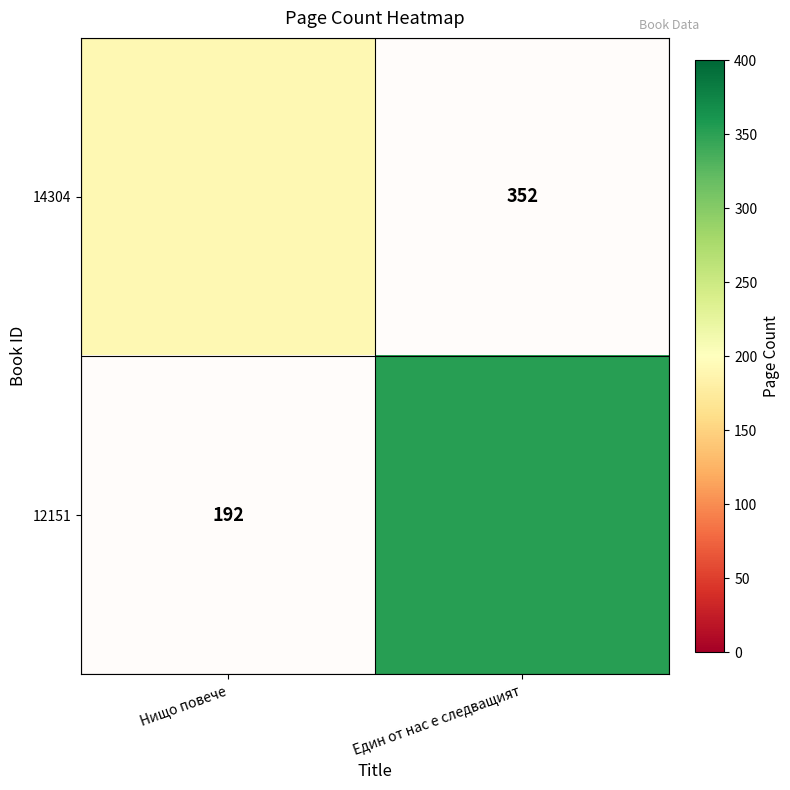

The 14304 series shows 298.4 at Нищо повече. True or false?

False